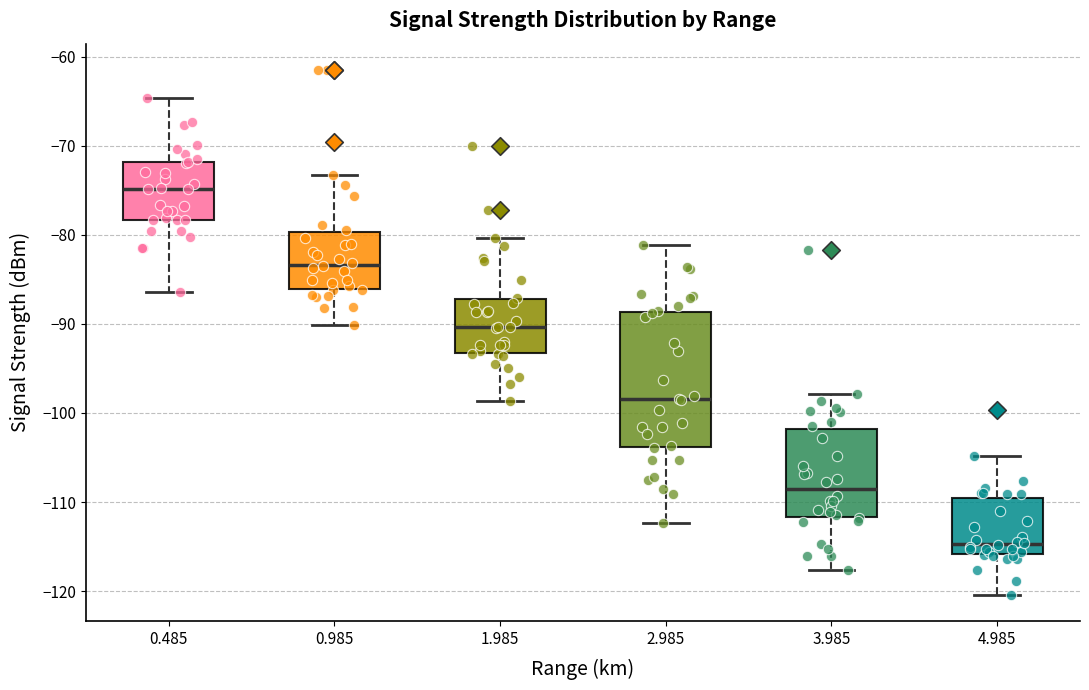

Comparing the boxes themselves (not the whiskers), which one is the tallest?

2.985